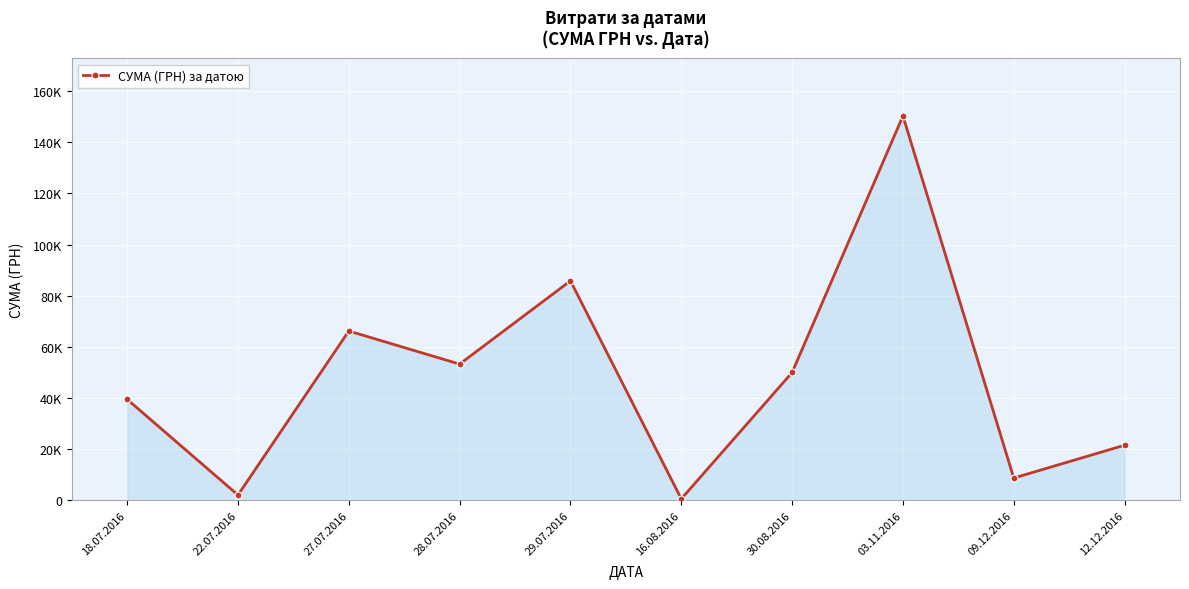

What is the label of the 3rd point from the right?

03.11.2016